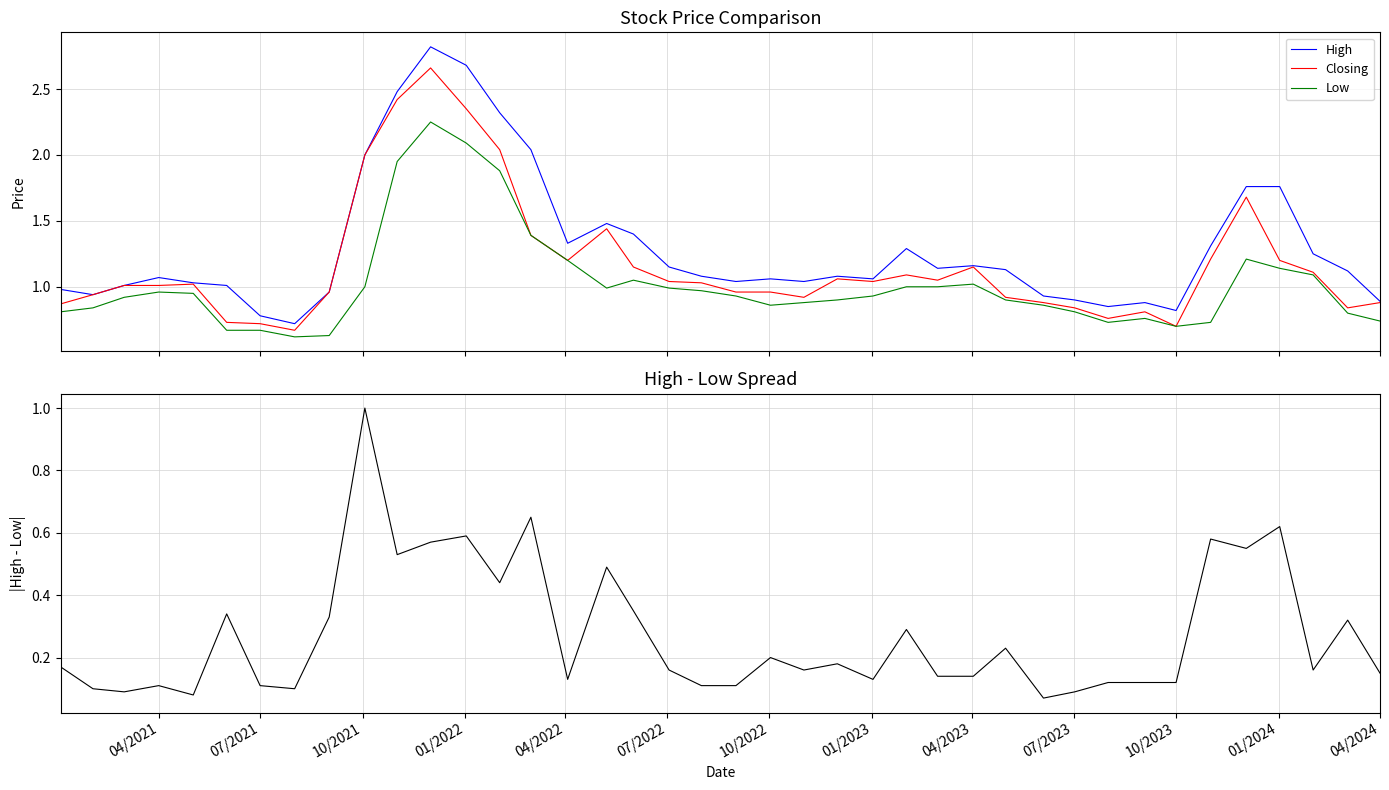

True or false: High and Low cross at least once.

False